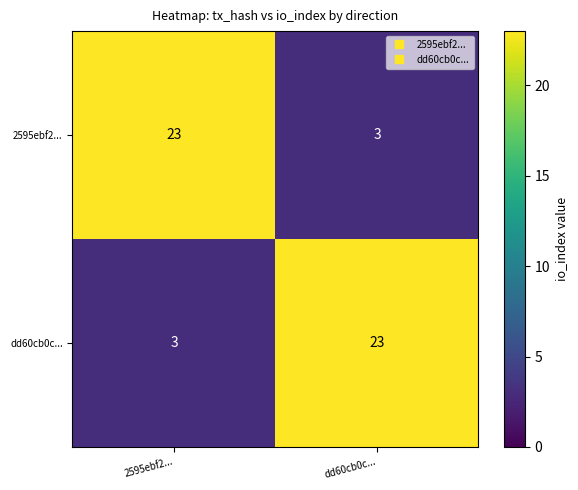

List the labels in order of dd60cb0c... value, largest first.

dd60cb0c..., 2595ebf2...